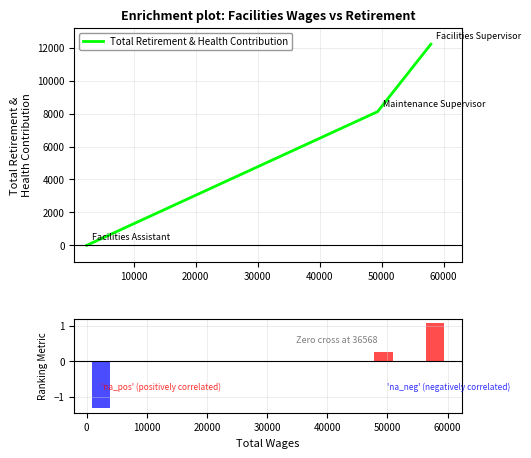

The chart shows a value of 17247 at 20000. True or false?

False